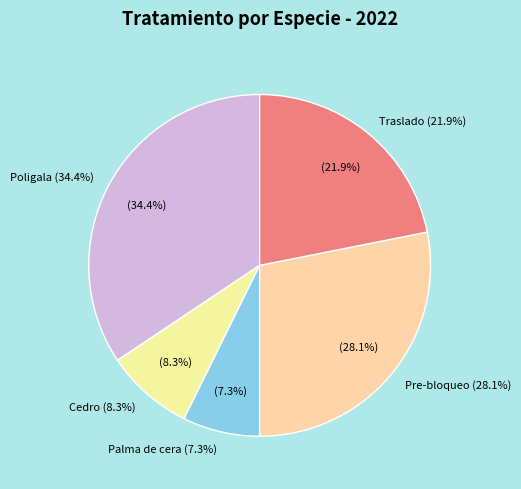

How many segments does this pie chart have?

5